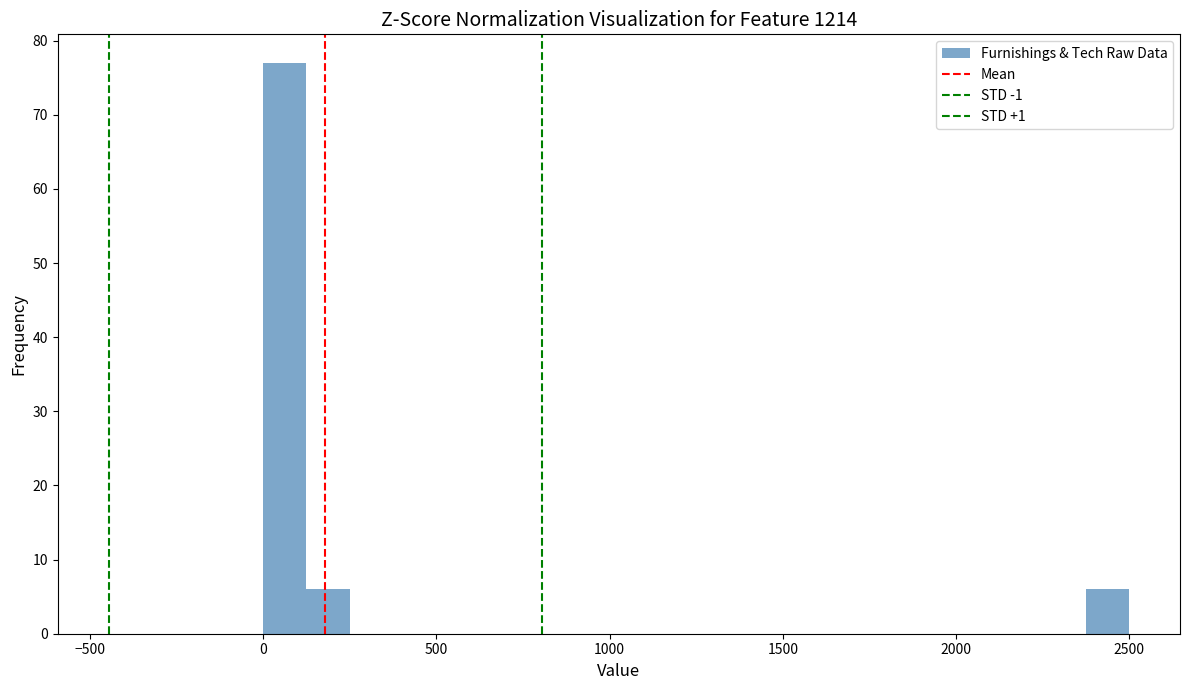

Around what value on the x-axis is the tallest bar? Give the approximate position of its centre, as read against the axis.

50